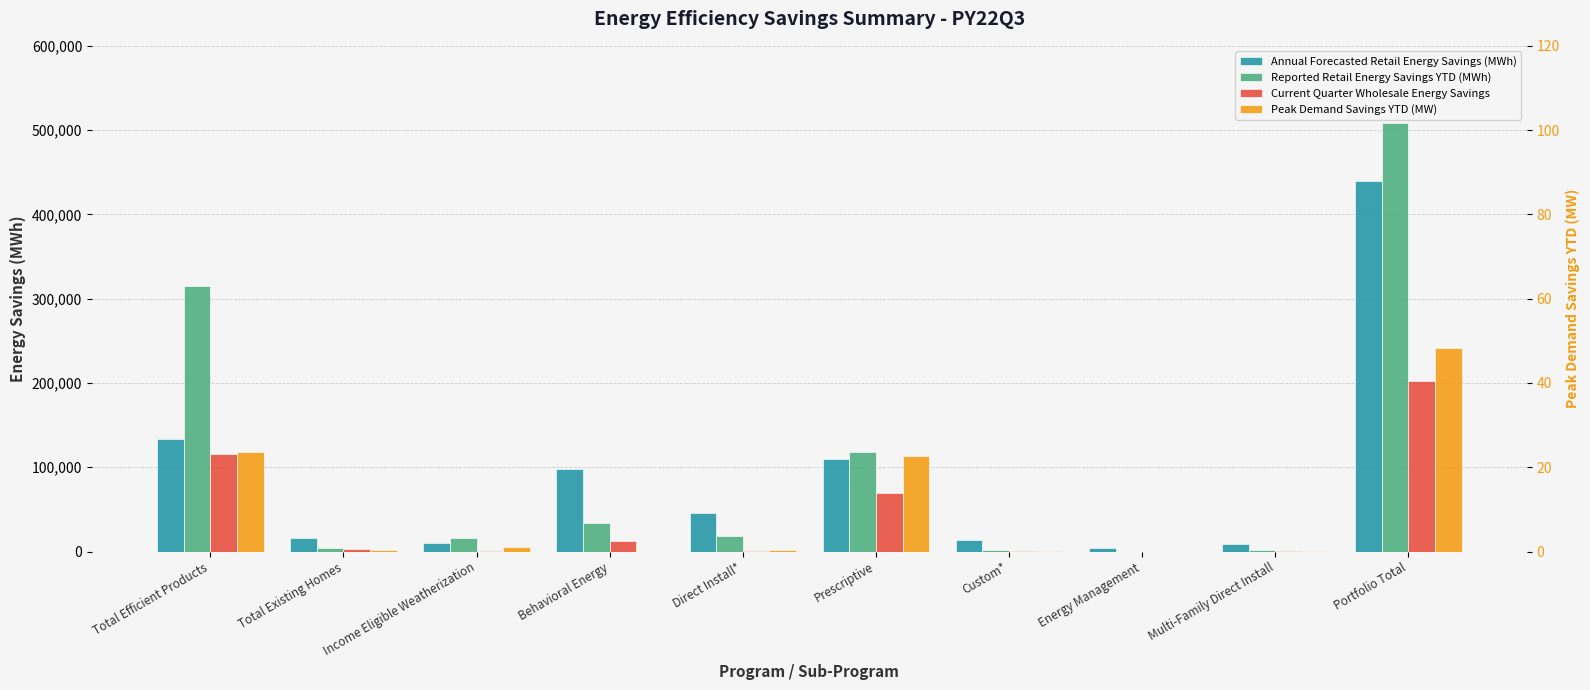

Which has a higher value, Custom* or Energy Management?

Custom*